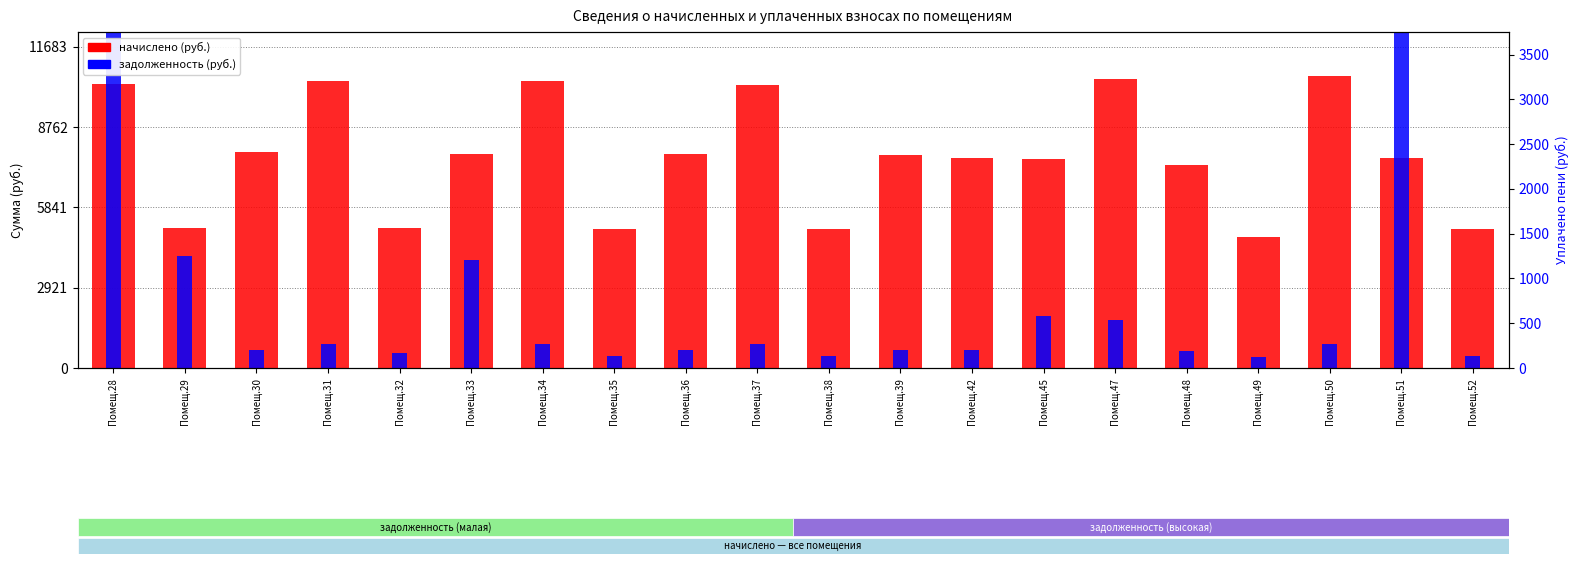

What is the sum of all задолженность values?

50618.7